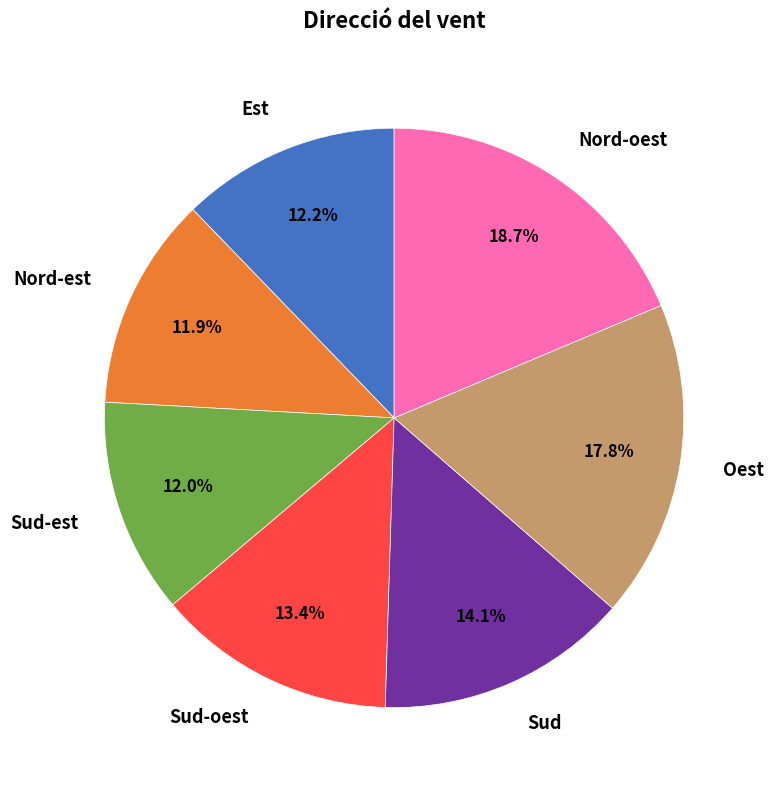

Which has a higher value, Nord-oest or Sud?

Nord-oest